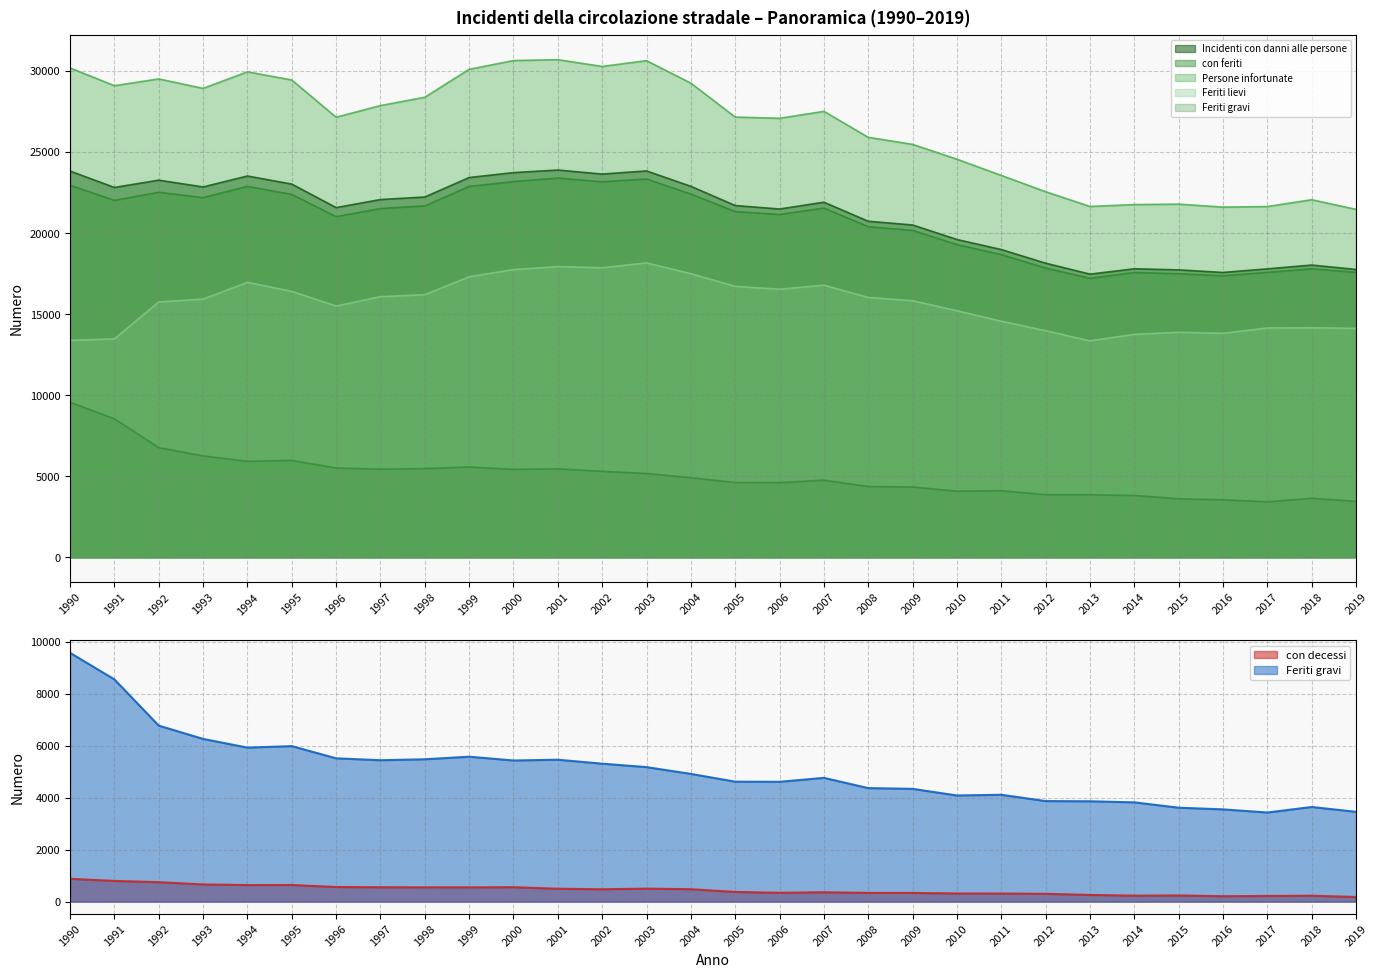

List the labels in order of Persone infortunate value, largest first.

2001, 2000, 2003, 2002, 1990, 1999, 1994, 1992, 1995, 2004, 1991, 1993, 1998, 1997, 2007, 2005, 1996, 2006, 2008, 2009, 2010, 2011, 2012, 2018, 2015, 2014, 2013, 2017, 2016, 2019